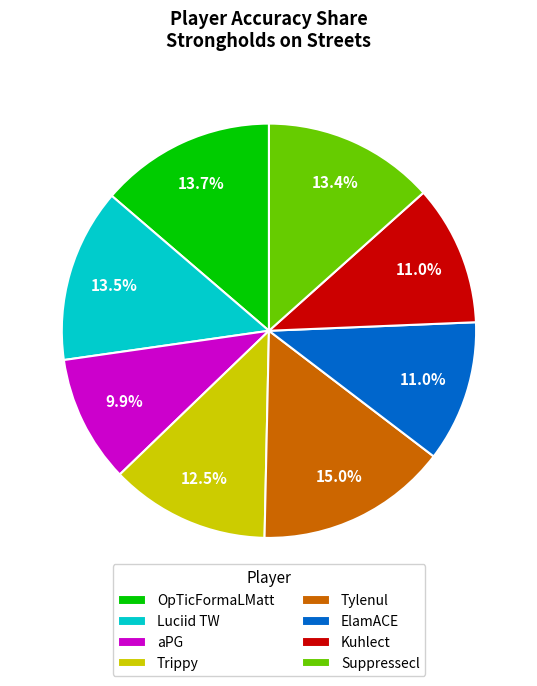

What is the largest slice in the pie chart?

Tylenul